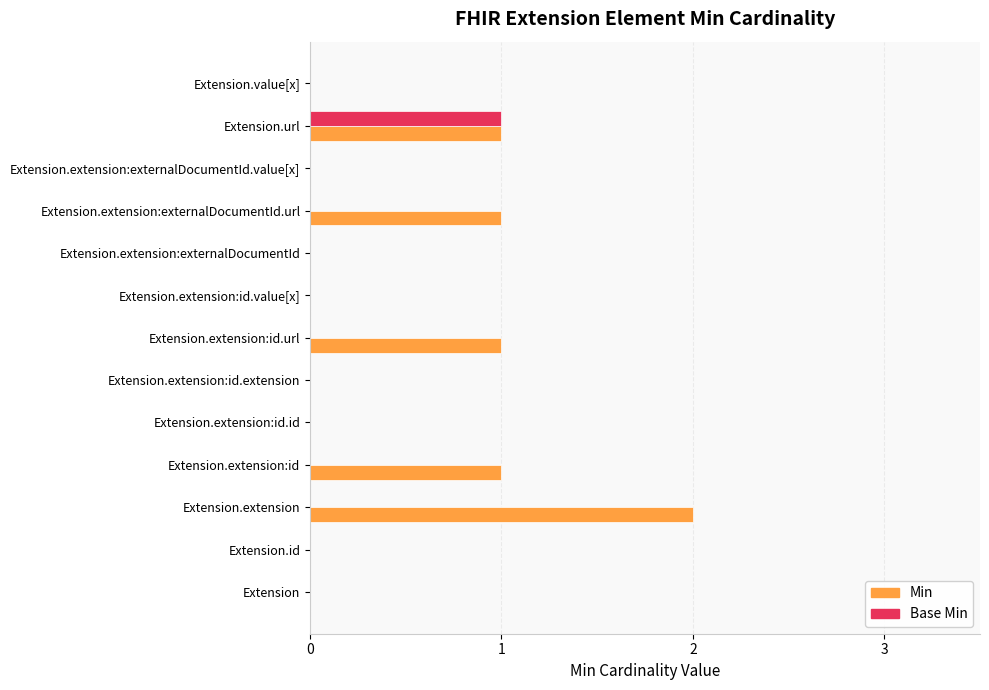

Which category has the highest value in the Base Min series?

Extension.url